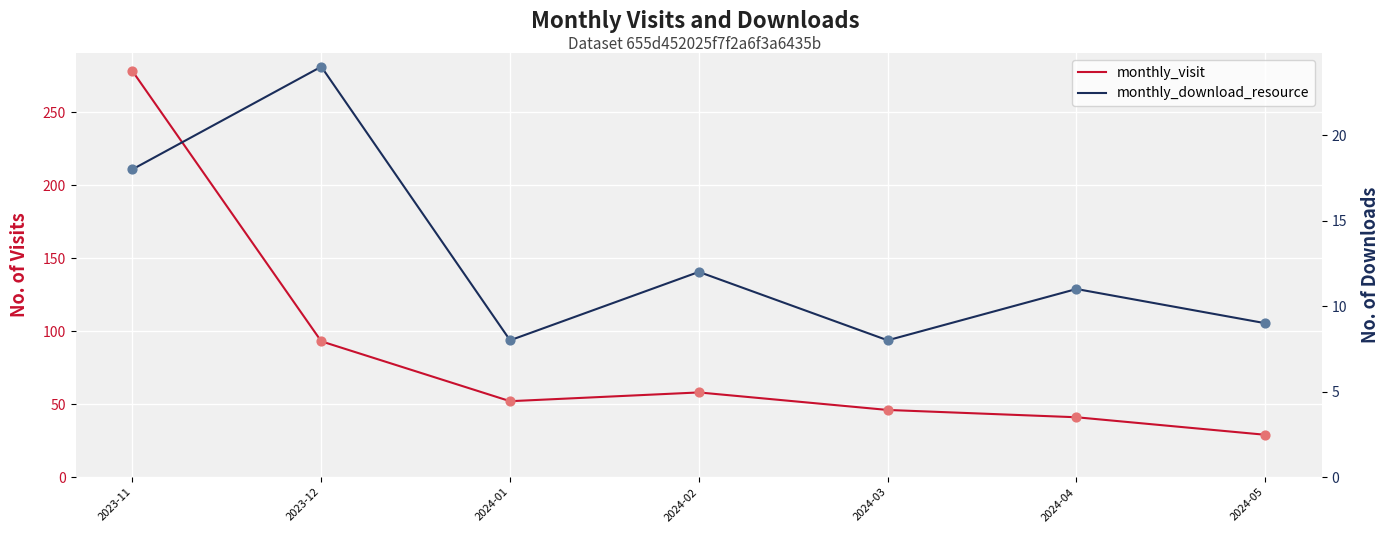

What is the total value across all series at 2024-02?

70